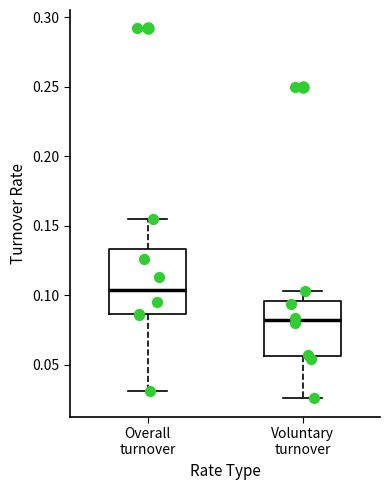

Comparing the boxes themselves (not the whiskers), which one is the tallest?

Overall turnover